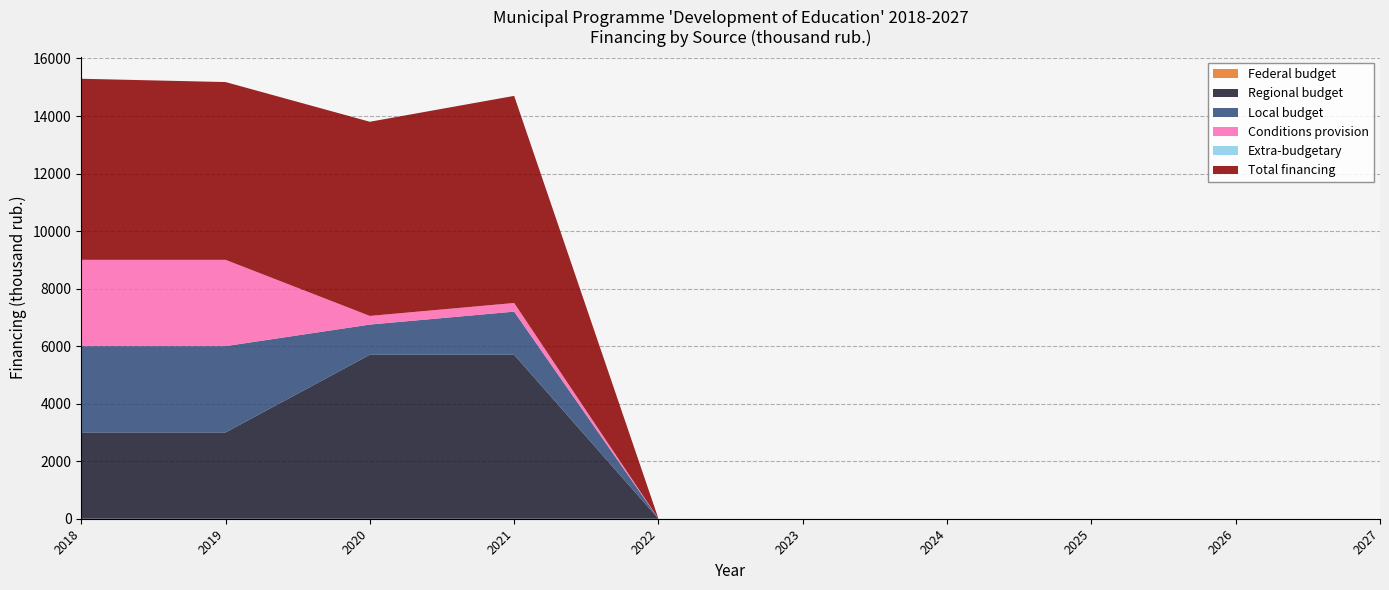

Reading left to right, extract all data points from this chart.

Federal budget: 2018=0.0	2019=0.0	2020=0.0	2021=0.0	2022=0.0	2023=0.0	2024=0.0	2025=0.0	2026=0.0	2027=0.0
Regional budget: 2018=3000.0	2019=3000.0	2020=5700.0	2021=5700.0	2022=0.0	2023=0.0	2024=0.0	2025=0.0	2026=0.0	2027=0.0
Local budget: 2018=3000.0	2019=3000.0	2020=1050.0	2021=1500.0	2022=0.0	2023=0.0	2024=0.0	2025=0.0	2026=0.0	2027=0.0
Conditions provision: 2018=3000.0	2019=3000.0	2020=300.0	2021=300.0	2022=0.0	2023=0.0	2024=0.0	2025=0.0	2026=0.0	2027=0.0
Extra-budgetary: 2018=0.0	2019=0.0	2020=0.0	2021=0.0	2022=0.0	2023=0.0	2024=0.0	2025=0.0	2026=0.0	2027=0.0
Total financing: 2018=6295.2	2019=6180.4	2020=6750.0	2021=7200.0	2022=0.0	2023=0.0	2024=0.0	2025=0.0	2026=0.0	2027=0.0